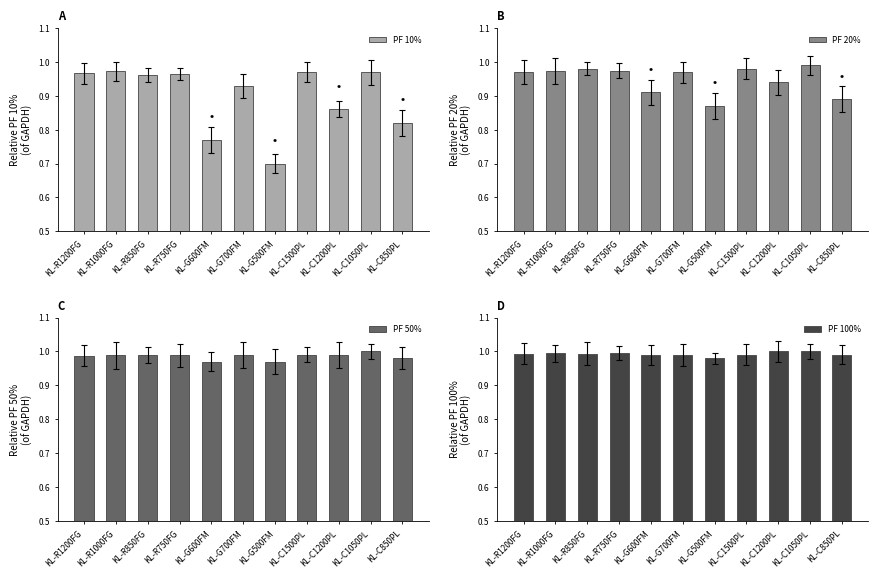

What is the sum of all PF 100% values?

10.9